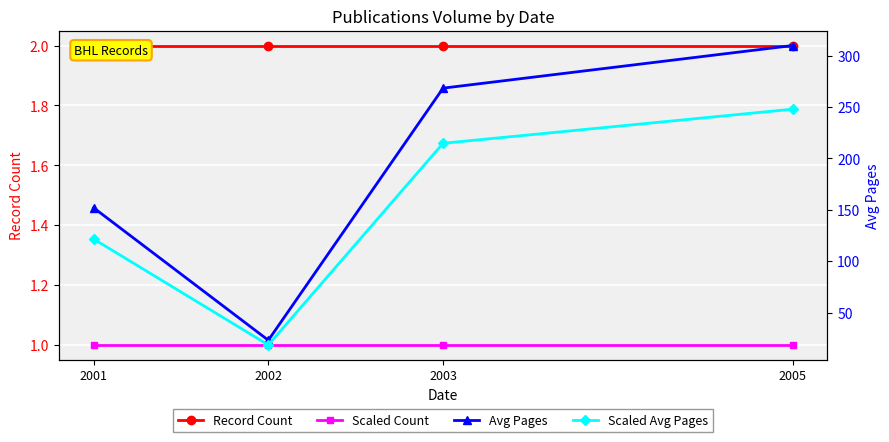

List the series in order of their peak value, lowest first.

Scaled Count, Record Count, Scaled Avg Pages, Avg Pages